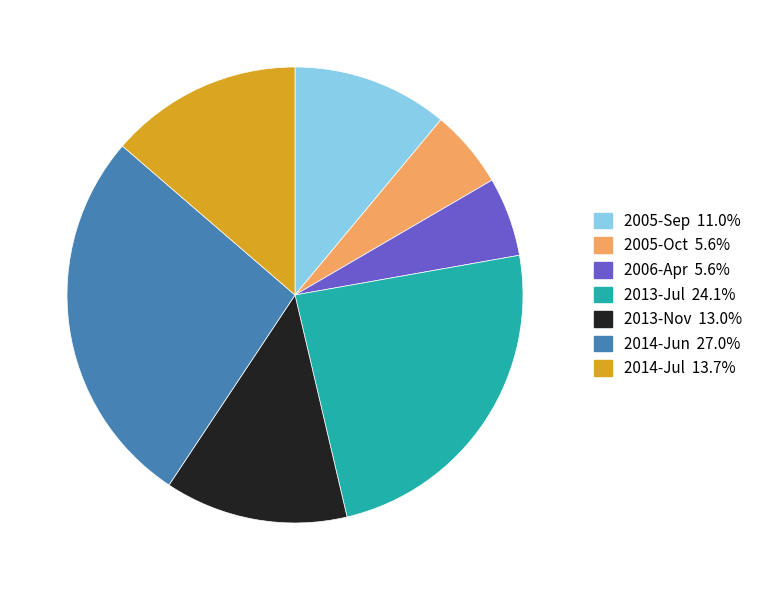

Is there a majority slice in this chart?

No